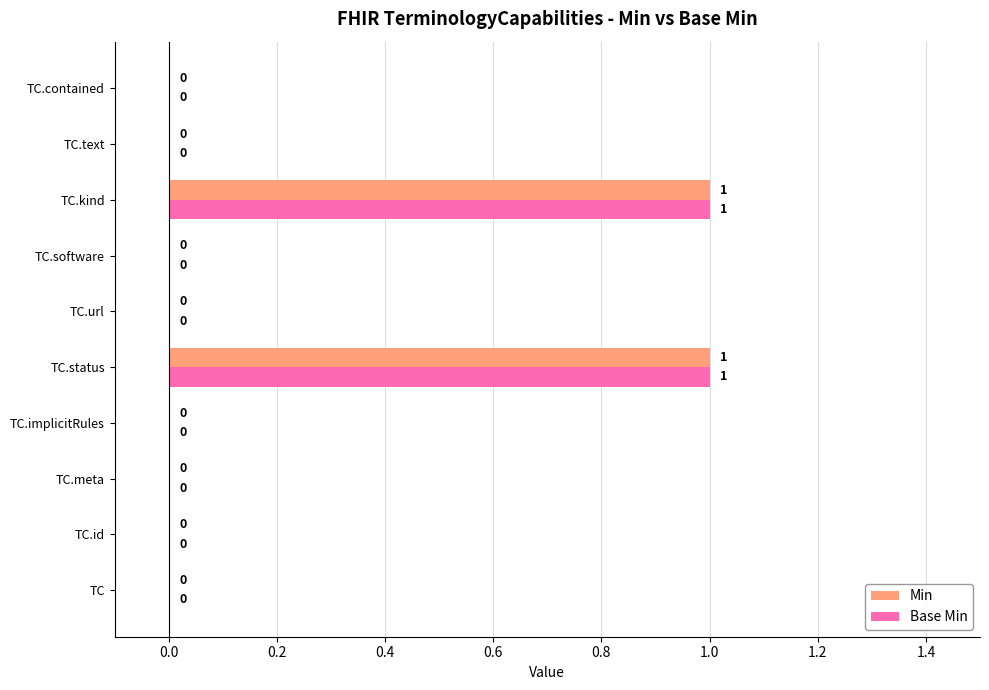

How many Min values are between 0 and 1?

10